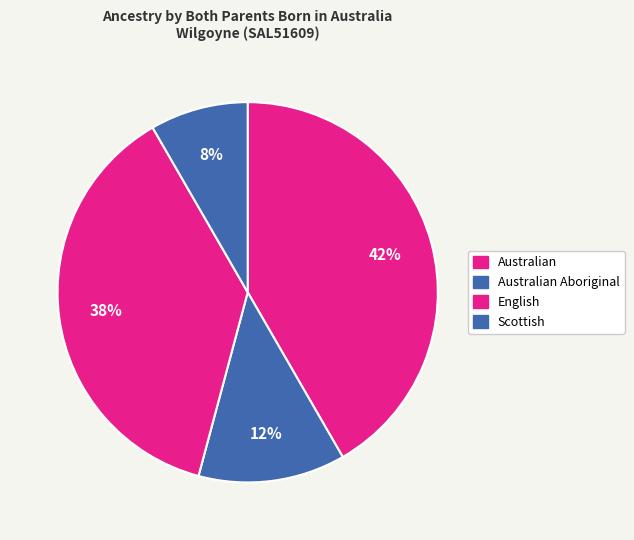

Which slice is the smallest?

Scottish